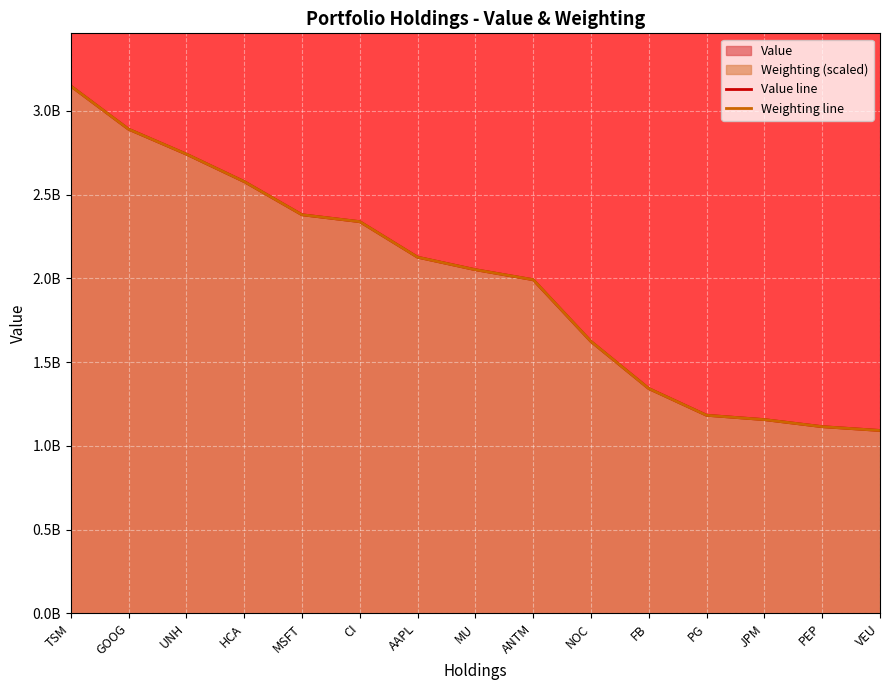

True or false: Value line has more than 1 points higher than both neighbors.

False